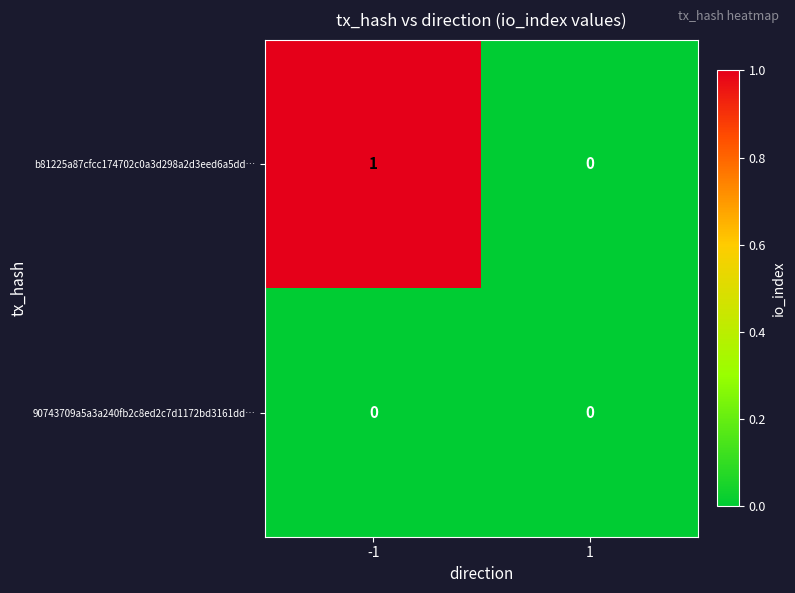

Which series has the largest total across all categories?

b81225a87cfcc174702c0a3d298a2d3eed6a5dd…